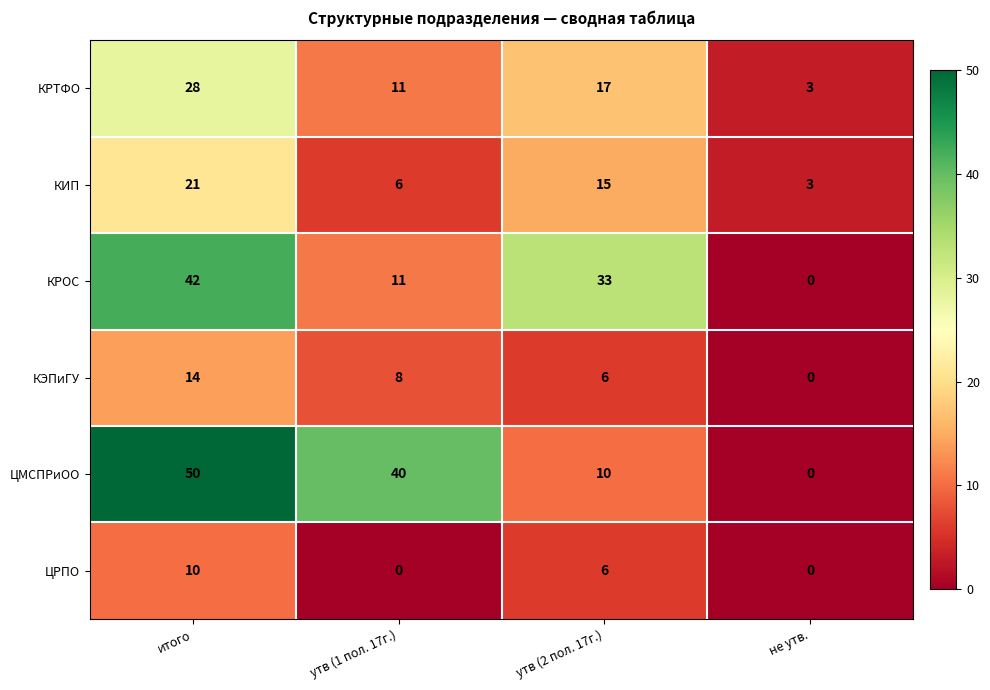

Where does the КРОС series first go above 33?

итого